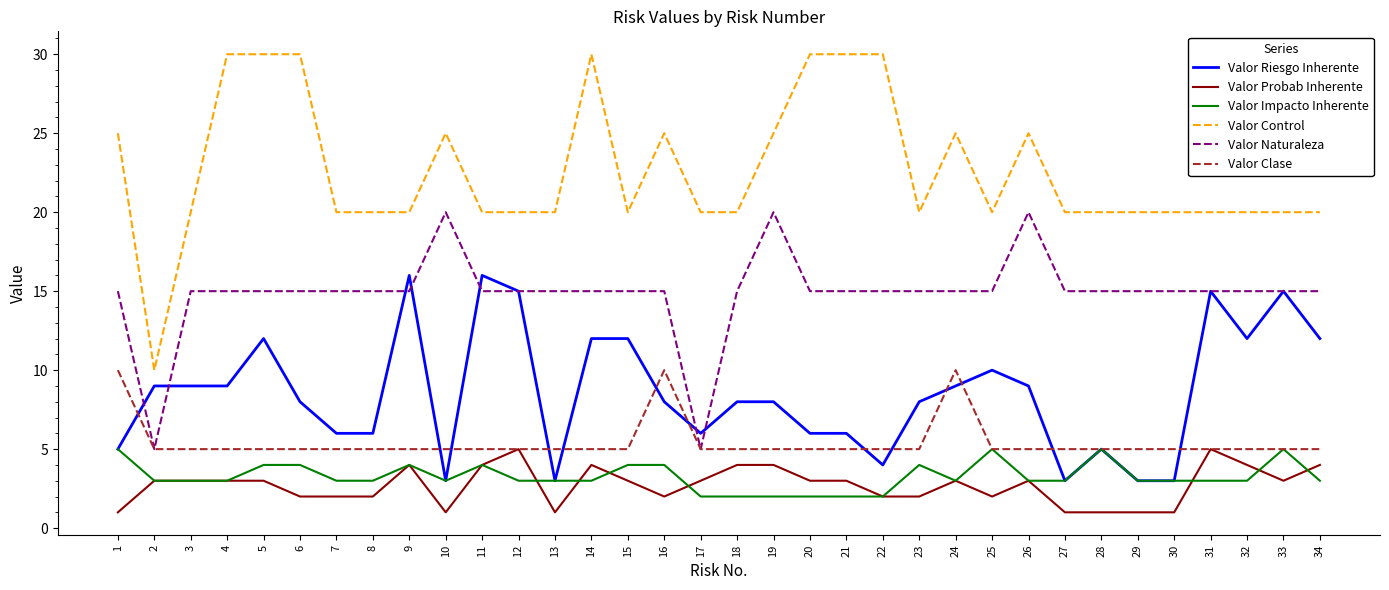

Is the value of Valor Riesgo Inherente at 34 greater than the value of Valor Naturaleza at 21?

No